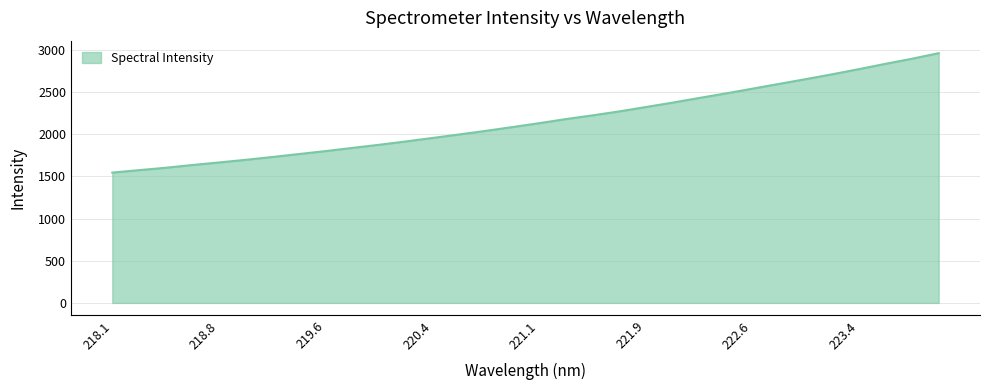

What is the difference between the maximum and minimum values?

1416.4